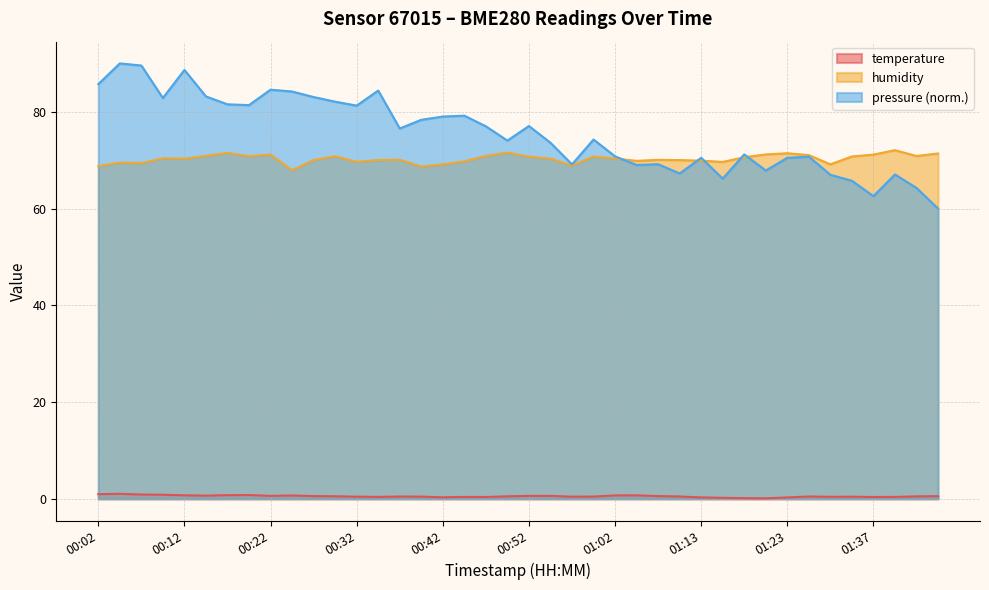

The value of temperature at 00:02 is 0.4. True or false?

False